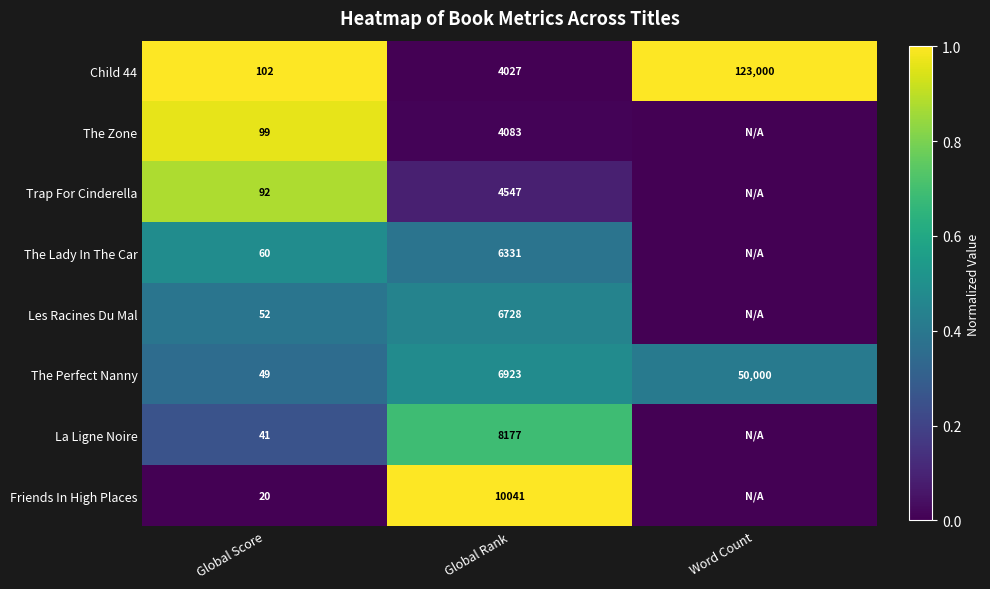

Is the value of Les Racines Du Mal at Global Score greater than the value of Friends In High Places at Global Score?

Yes